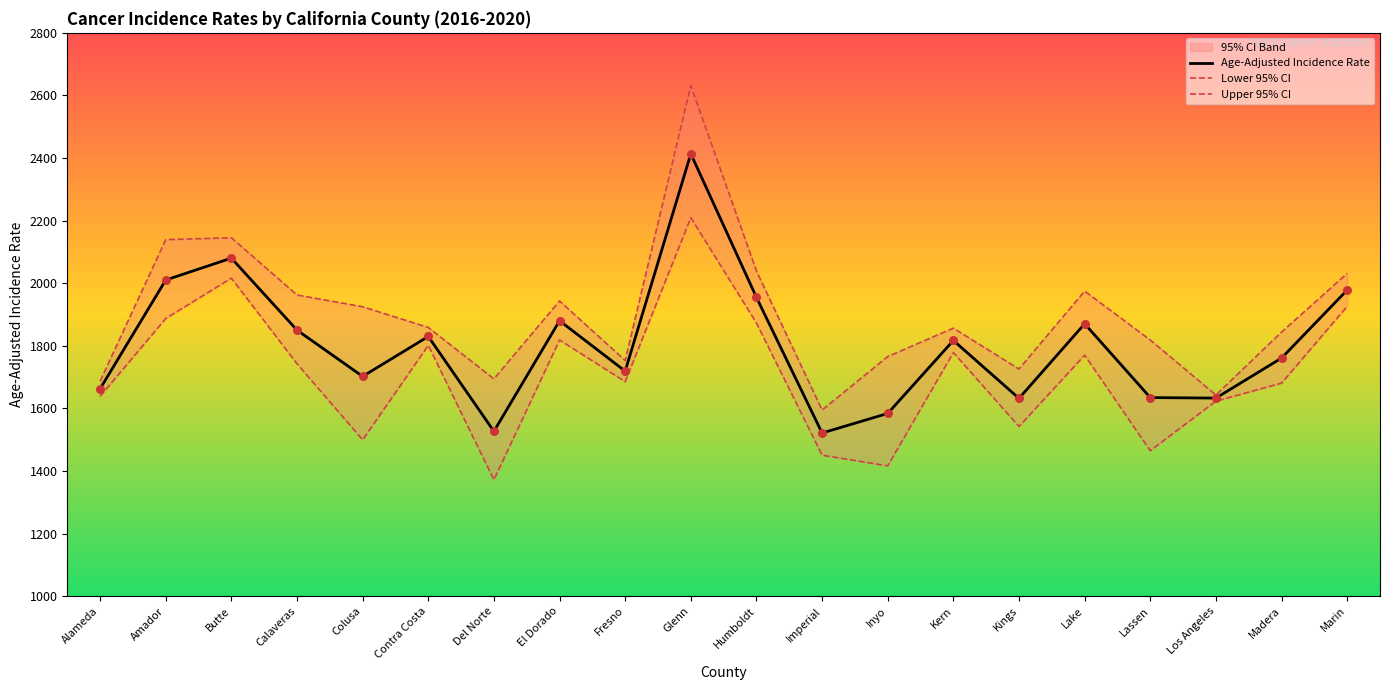

At which category is the sum across all series the highest?

Glenn